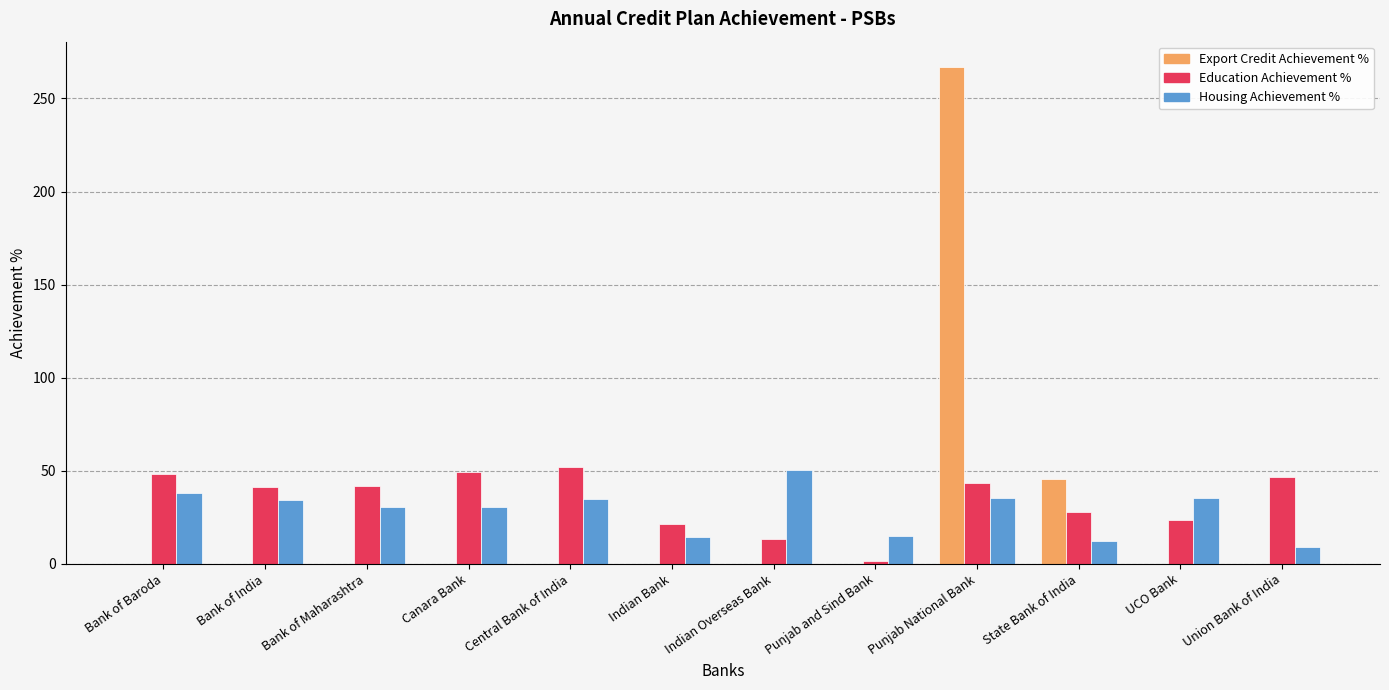

What are all the series names shown in the legend?

Export Credit Achievement %, Education Achievement %, Housing Achievement %